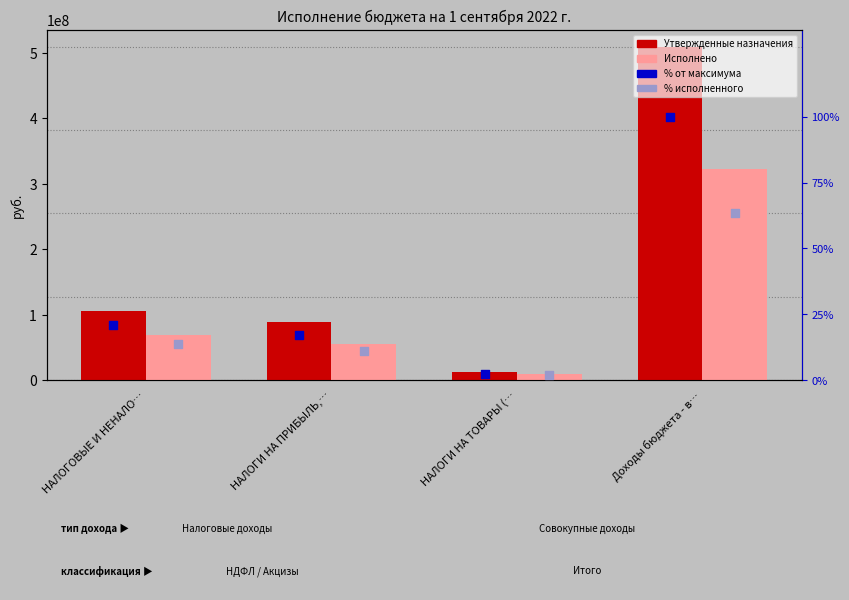

At how many categories does at least one series exceed 220597087?

1